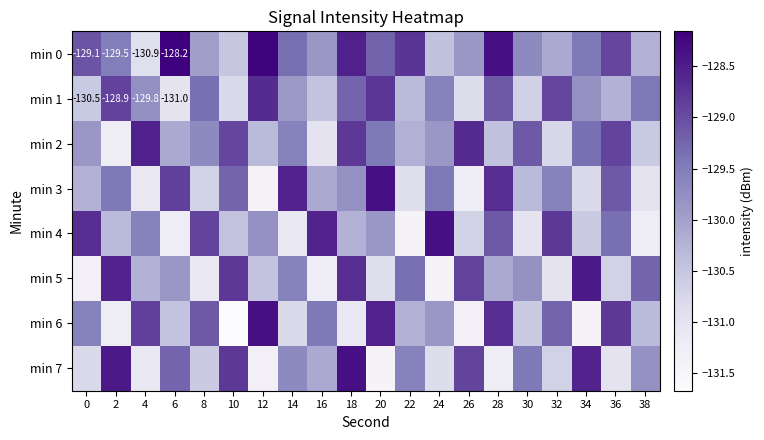

What is the difference between the maximum and second lowest values in the min 1 series?

2.2